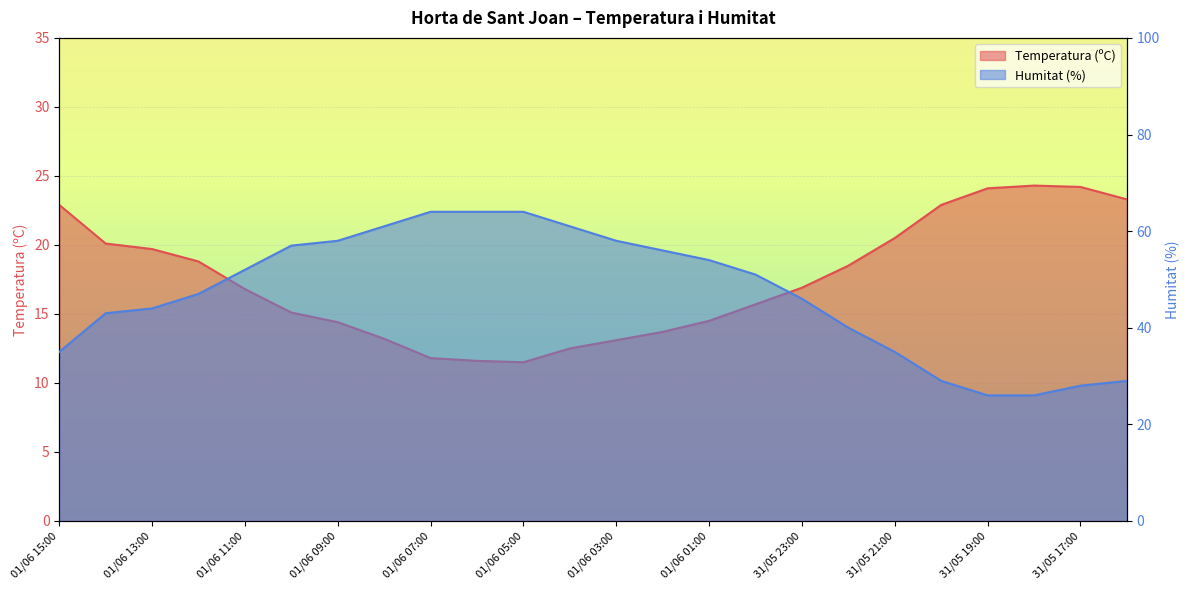

True or false: Temperatura (ºC) and Humitat (%) cross at least once.

False